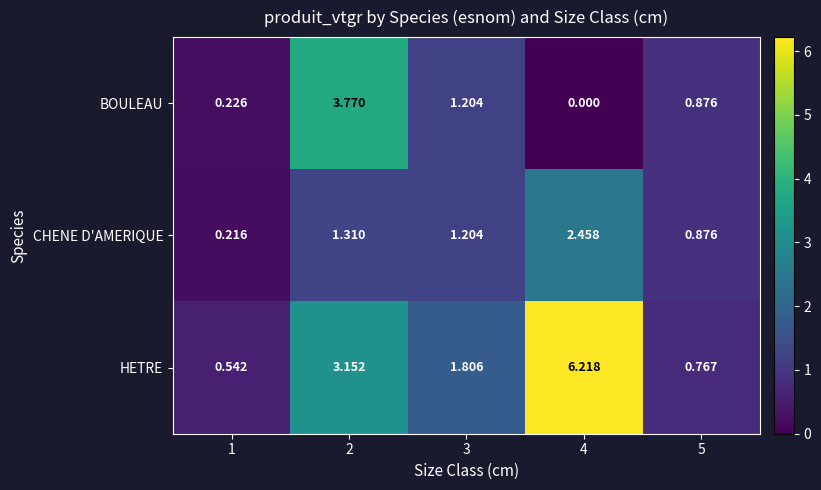

Is it true that CHENE D'AMERIQUE equals 0.4 at 5?

False